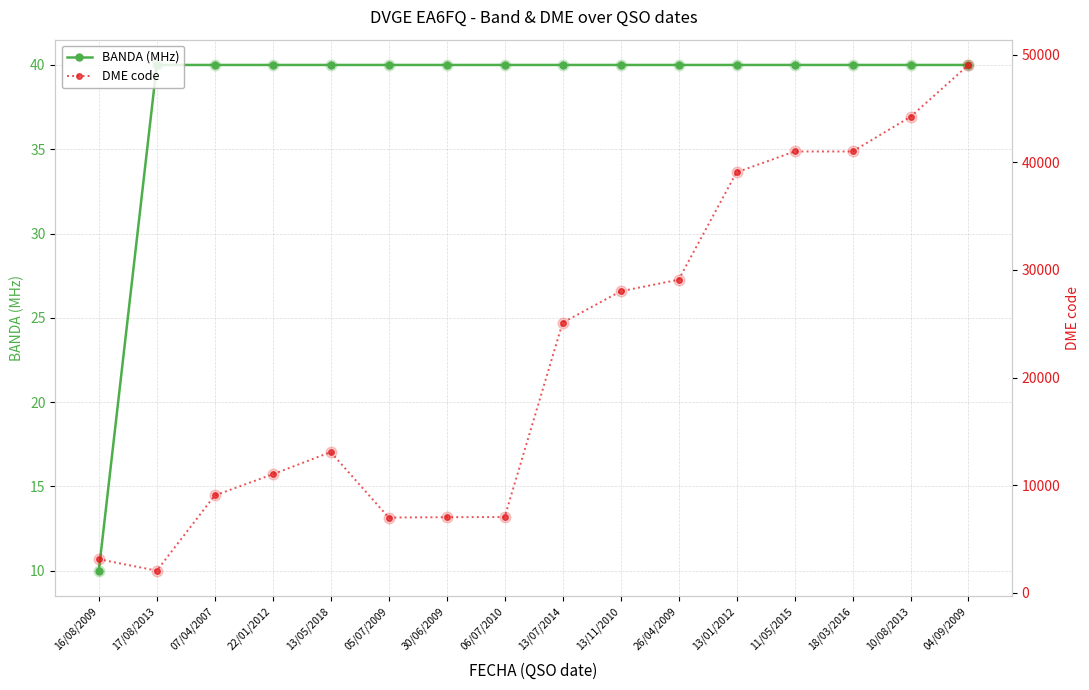

Which series reaches the maximum Y coordinate?

DME code